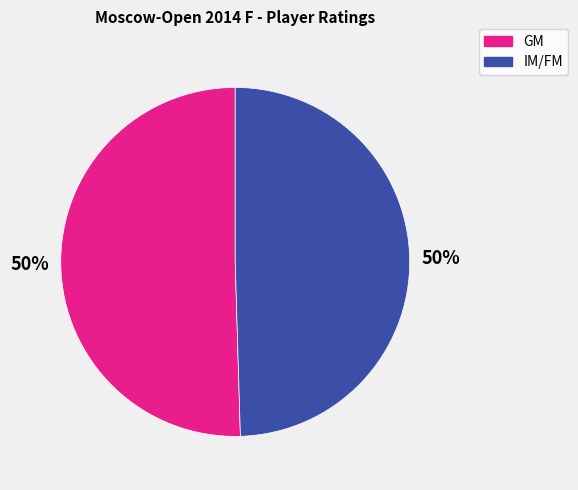

To the nearest percent, what is the average slice percentage?

50%